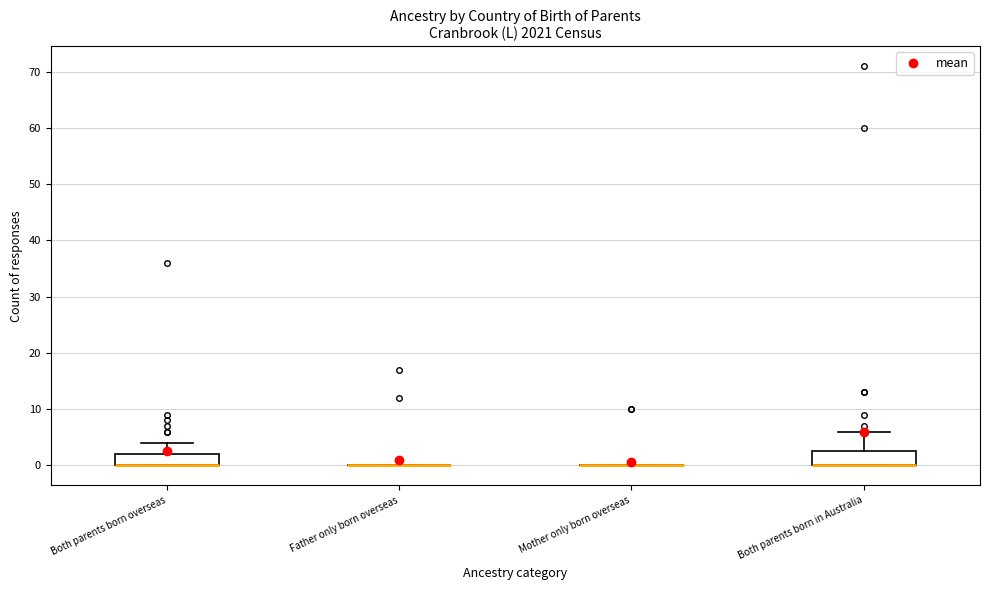

Reading left to right, transcribe this box plot: for each box, give where its median line is, the range the box spans, and where its two whiskers end, as read against the y-axis. The values are not printed on the chart, so give them approximately, as read against the axis.

Both parents born overseas: median 0 (drawn on the box's lower edge), box 0 to 2, whiskers 0 to 4
Father only born overseas: box collapsed to a line at 0, whiskers 0 to 0
Mother only born overseas: box collapsed to a line at 0, whiskers 0 to 0
Both parents born in Australia: median 0 (drawn on the box's lower edge), box 0 to 3, whiskers 0 to 6